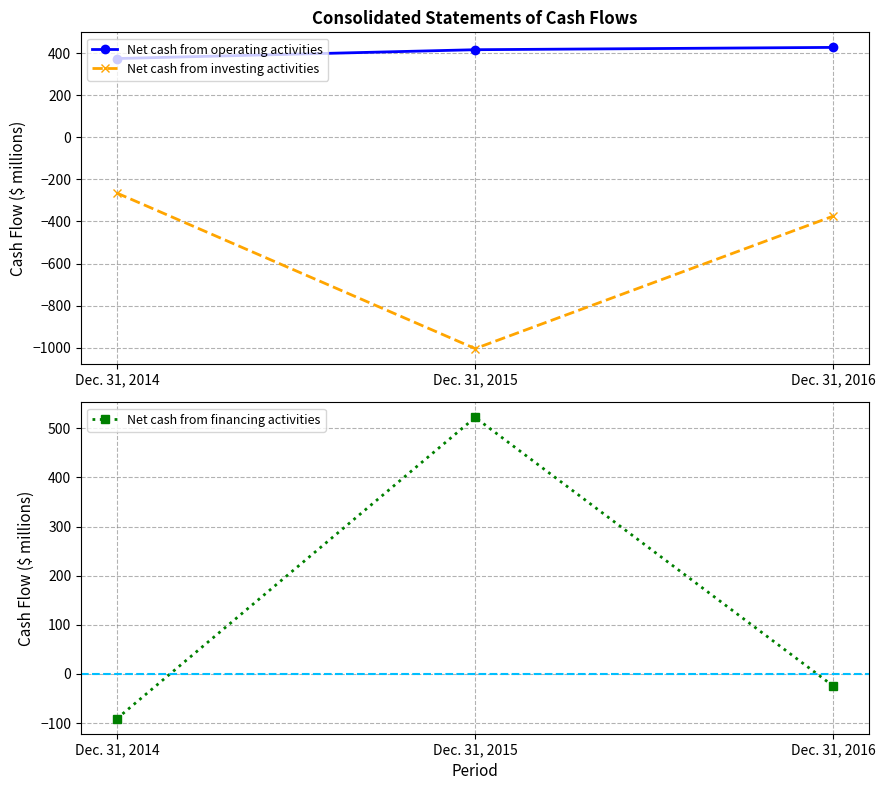

What is the highest value of the Net cash from investing activities series?

-265